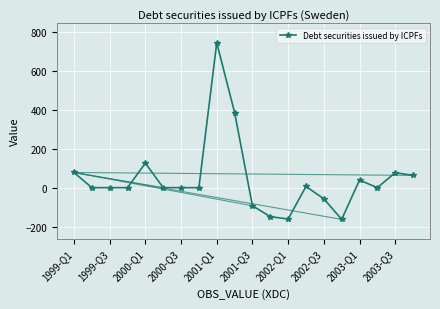

The chart shows a value of 78 at 1999-Q1. True or false?

True